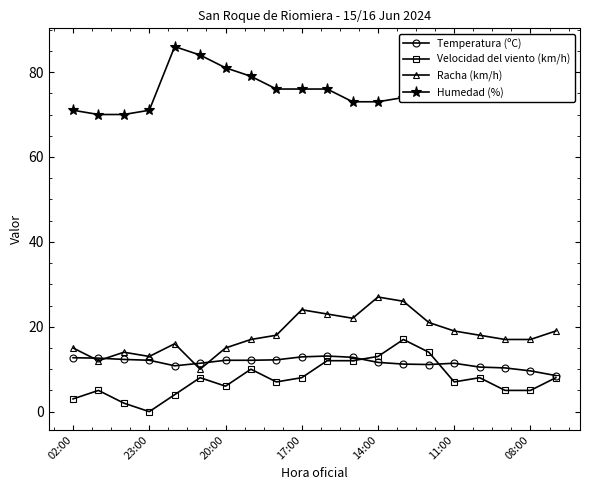

How many data points in Humedad (%) are less than 77?

10